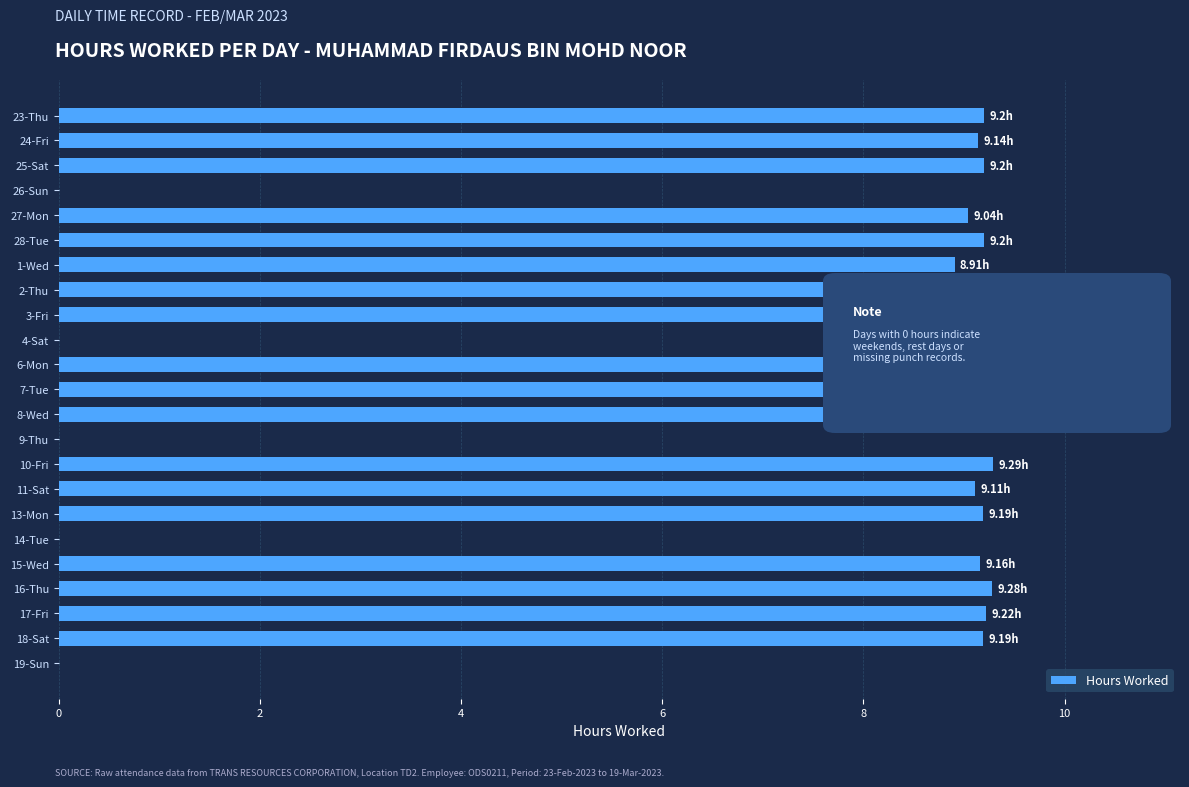

What is the average value?

7.2